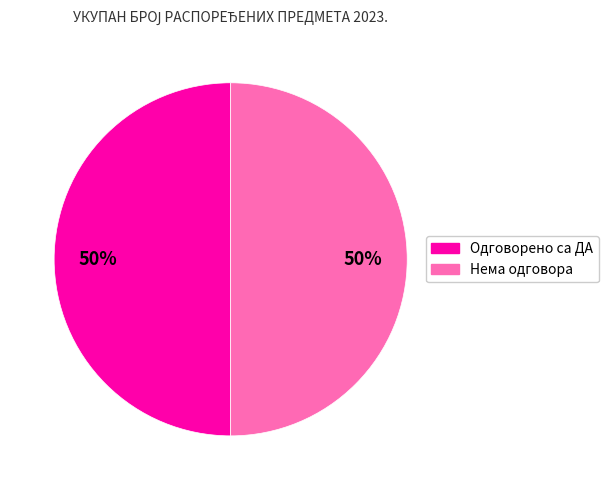

To the nearest percent, what is the difference between the largest and smallest slice percentages?

0%